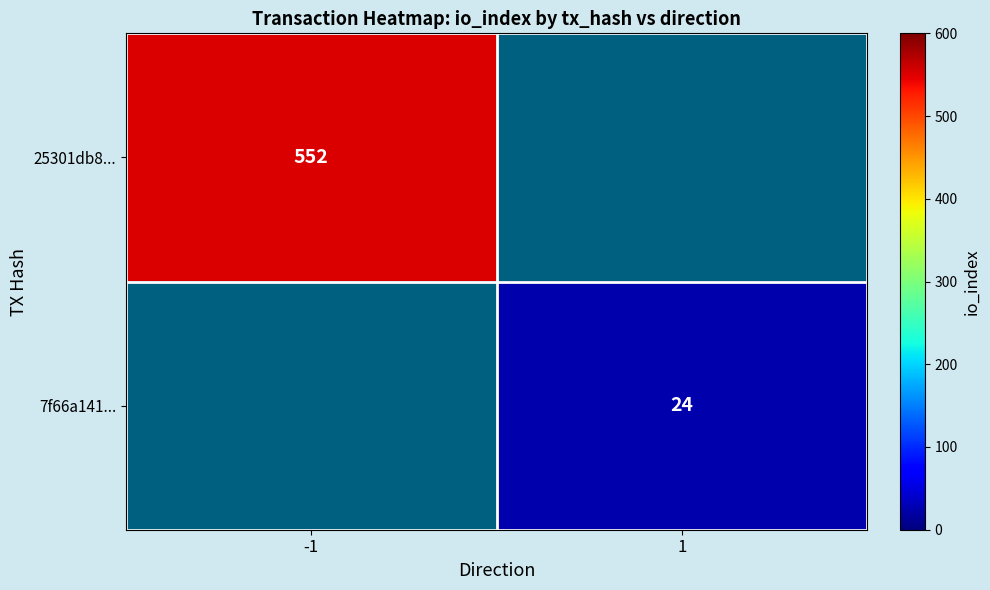

At how many categories does at least one series exceed 487?

1